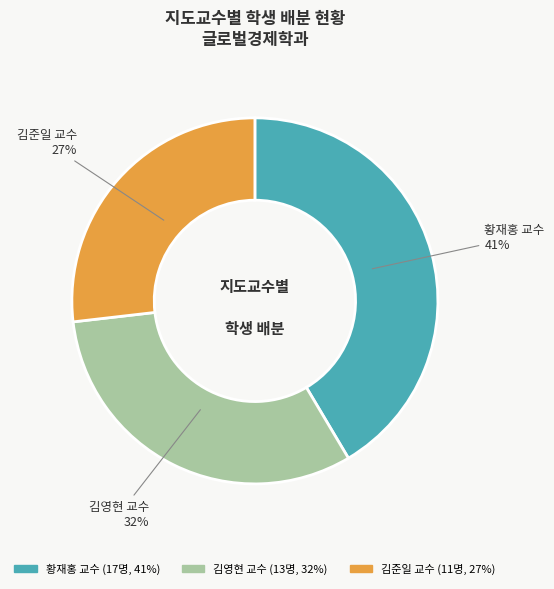

To the nearest percent, what is the average slice percentage?

33%